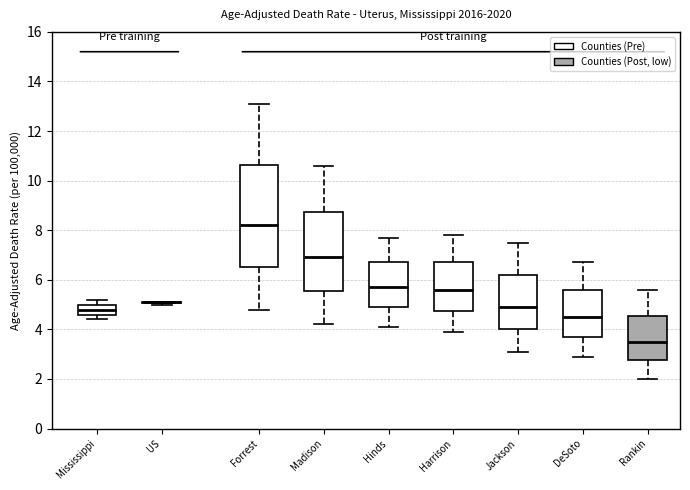

Reading left to right, transcribe this box plot: for each box, give where its median line is, the range the box spans, and where its two whiskers end, as read against the y-axis. The values are not printed on the chart, so give them approximately, as read against the axis.

Mississippi: median 4.8, box 4.6 to 5.0, whiskers 4.4 to 5.2
US: box collapsed to a line at 5.2, whiskers 5.0 to 5.2
Forrest: median 8.2, box 6.6 to 10.6, whiskers 4.8 to 13.2
Madison: median 7.0, box 5.6 to 8.8, whiskers 4.2 to 10.6
Hinds: median 5.8, box 5.0 to 6.8, whiskers 4.2 to 7.8
Harrison: median 5.6, box 4.8 to 6.8, whiskers 4.0 to 7.8
Jackson: median 5.0, box 4.0 to 6.2, whiskers 3.2 to 7.6
DeSoto: median 4.6, box 3.8 to 5.6, whiskers 3.0 to 6.8
Rankin: median 3.6, box 2.8 to 4.6, whiskers 2.0 to 5.6